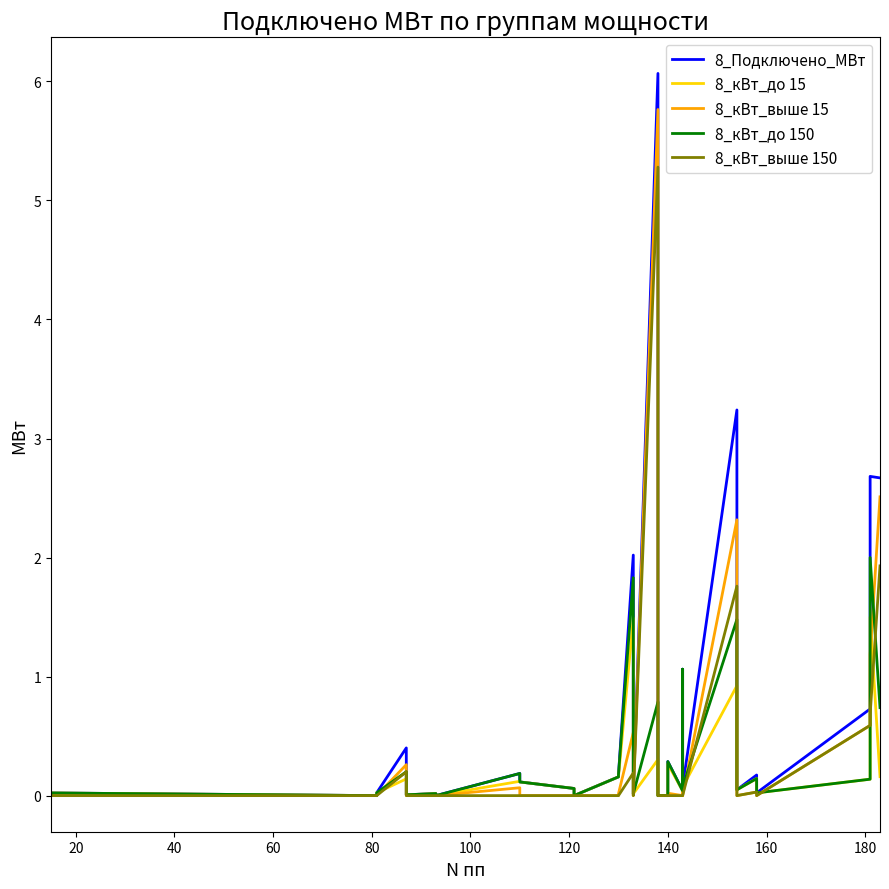

True or false: 8_кВт_выше 15 has a value of 3.1 at 11.

False